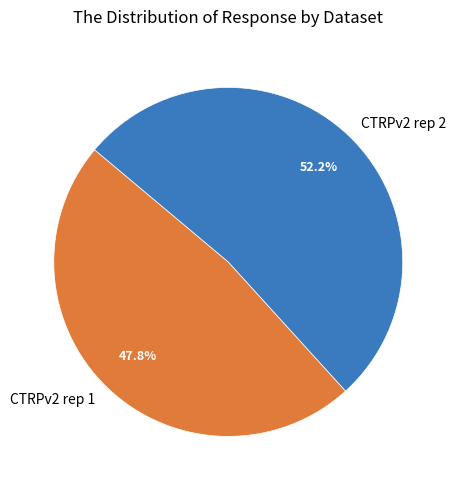

To the nearest percent, what is the average slice percentage?

50%